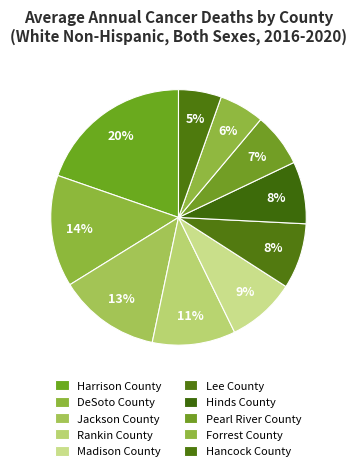

Which category has the smallest portion of the pie?

Hancock County